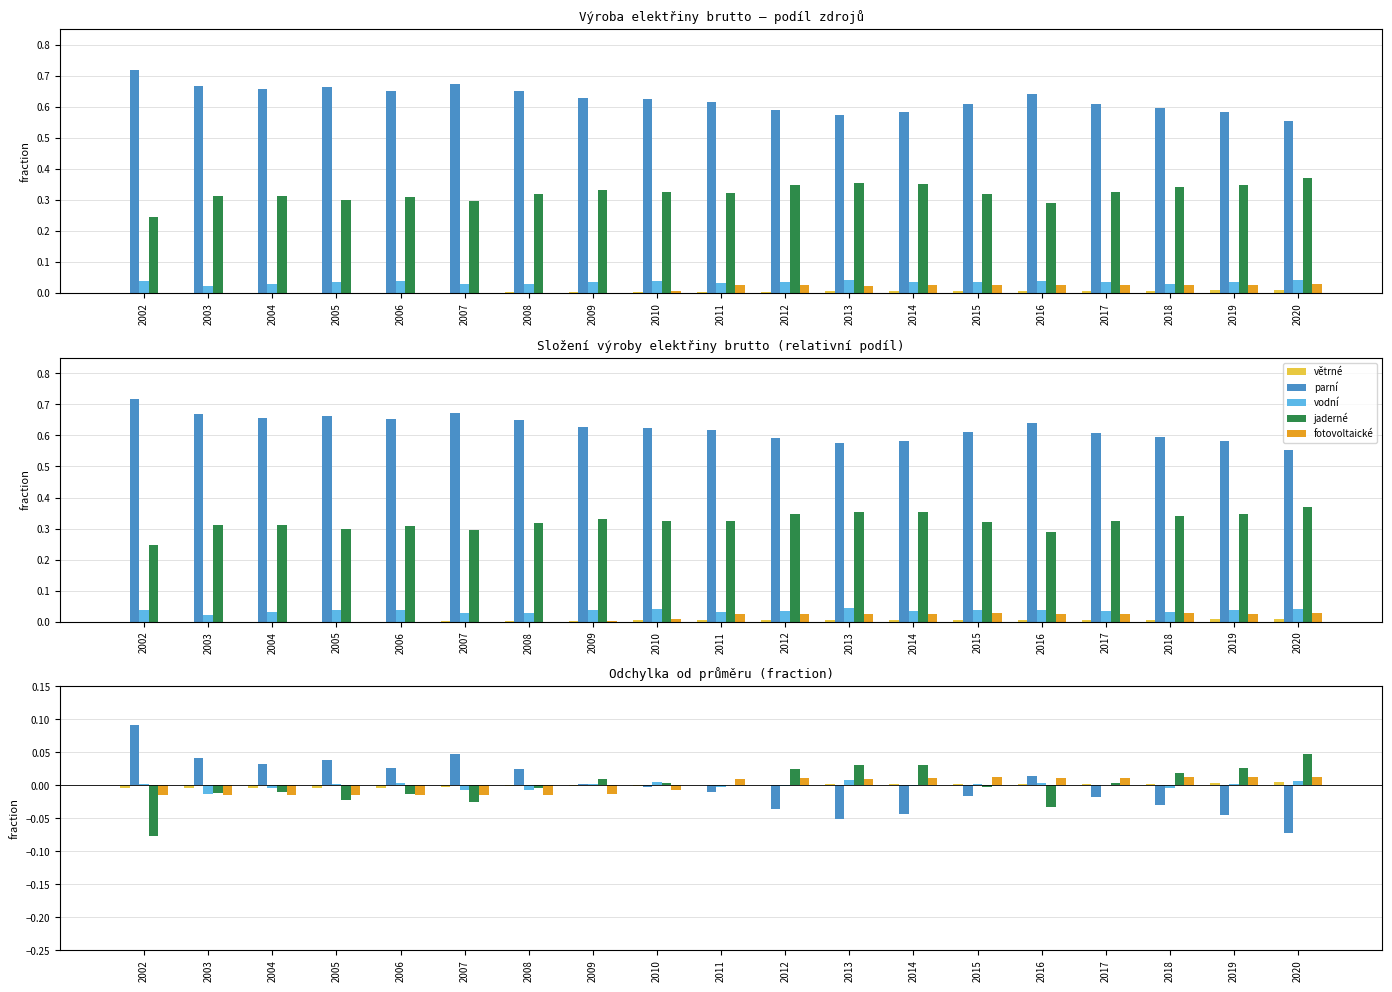

Which series has the widest spread of values?

parní